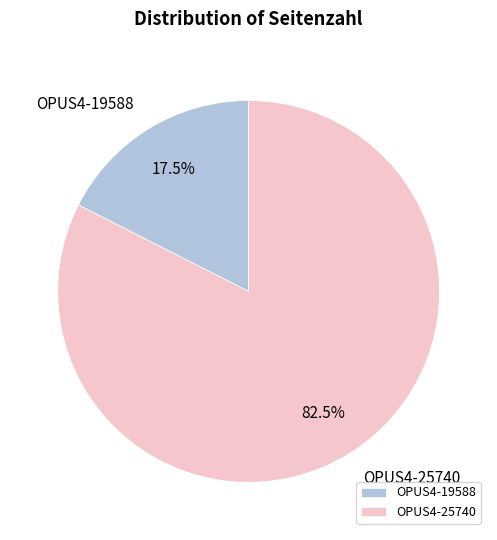

Rank the categories by value from lowest to highest.

OPUS4-19588, OPUS4-25740